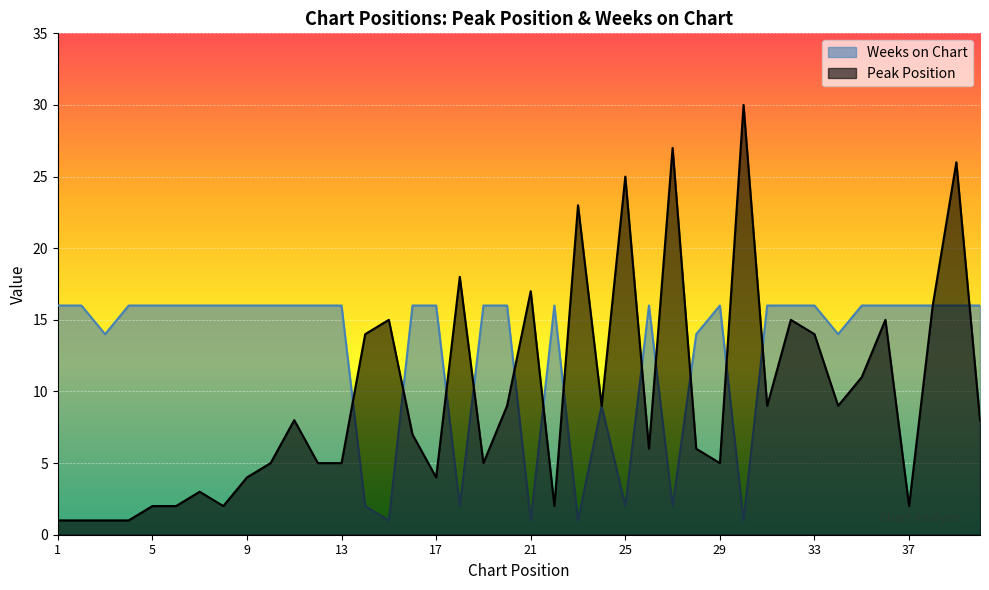

Does the chart display data point markers on the line(s)?

No